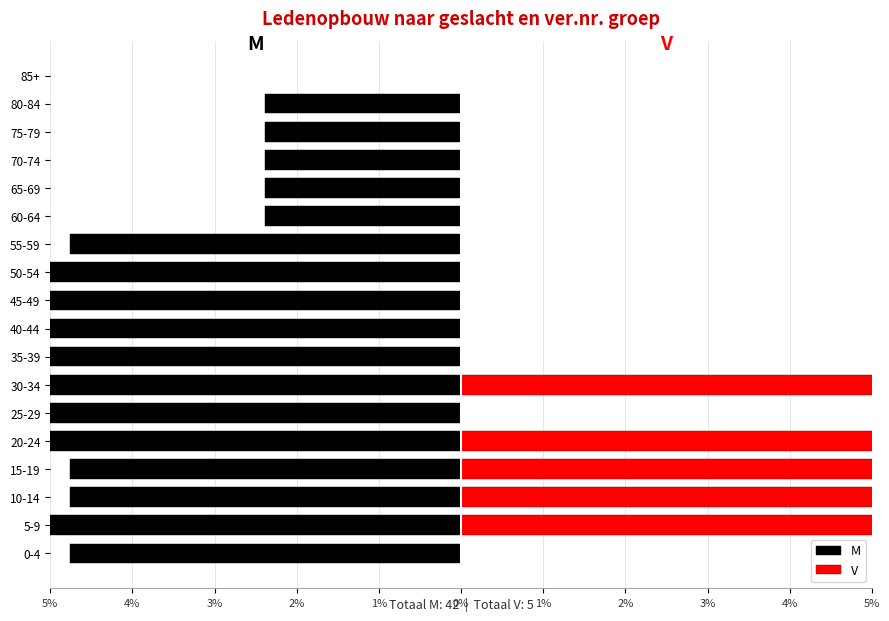

At how many categories does at least one series exceed 19?

5